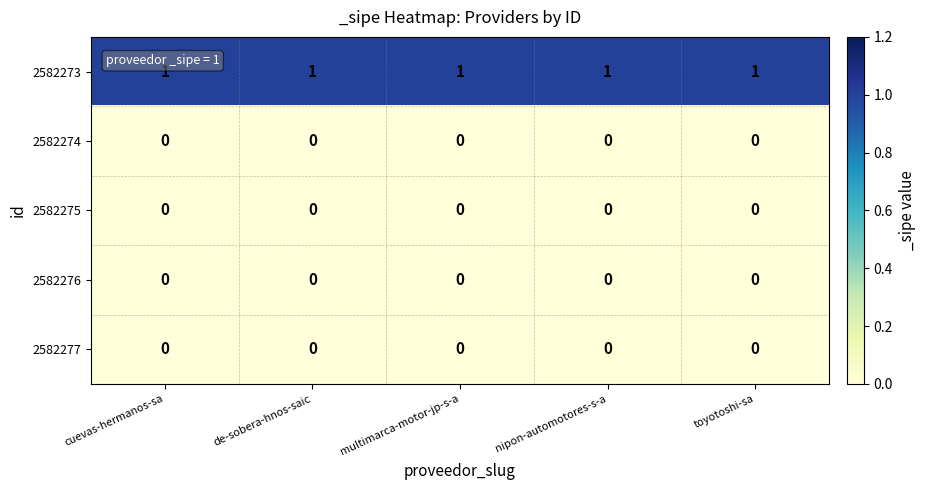

Which series has the largest total across all categories?

2582273